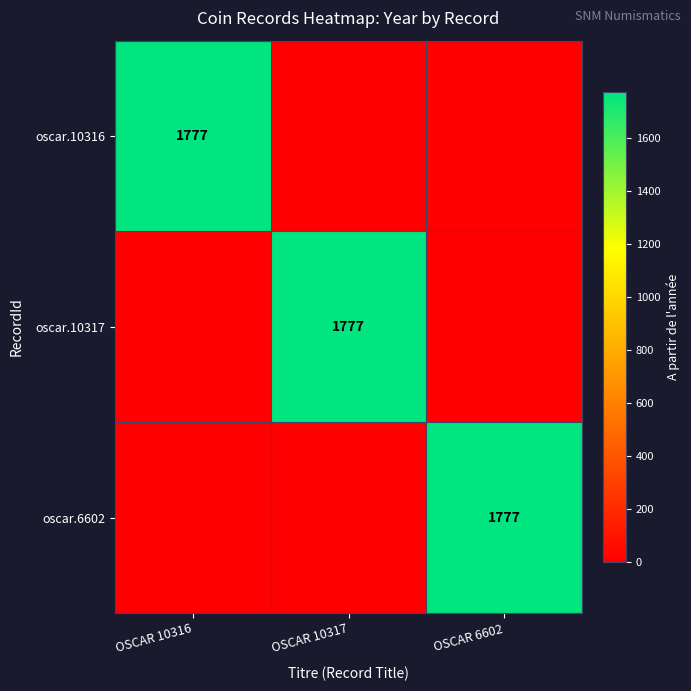

Is it true that oscar.6602 equals 705 at OSCAR 6602?

False